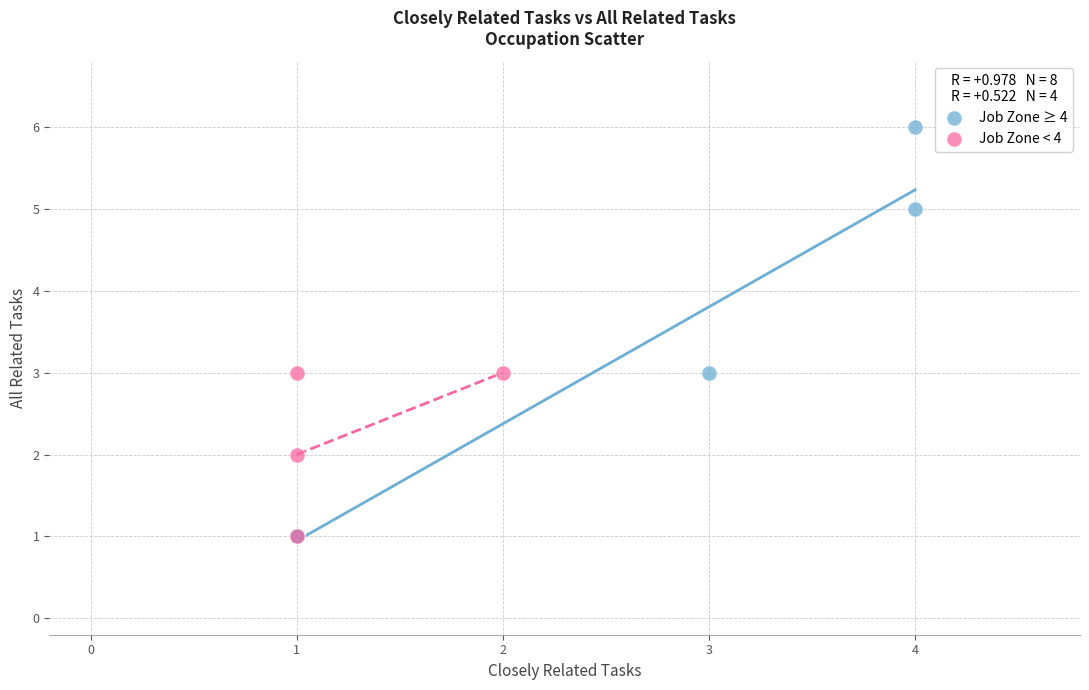

Which series reaches the maximum Y coordinate?

Job Zone ≥ 4